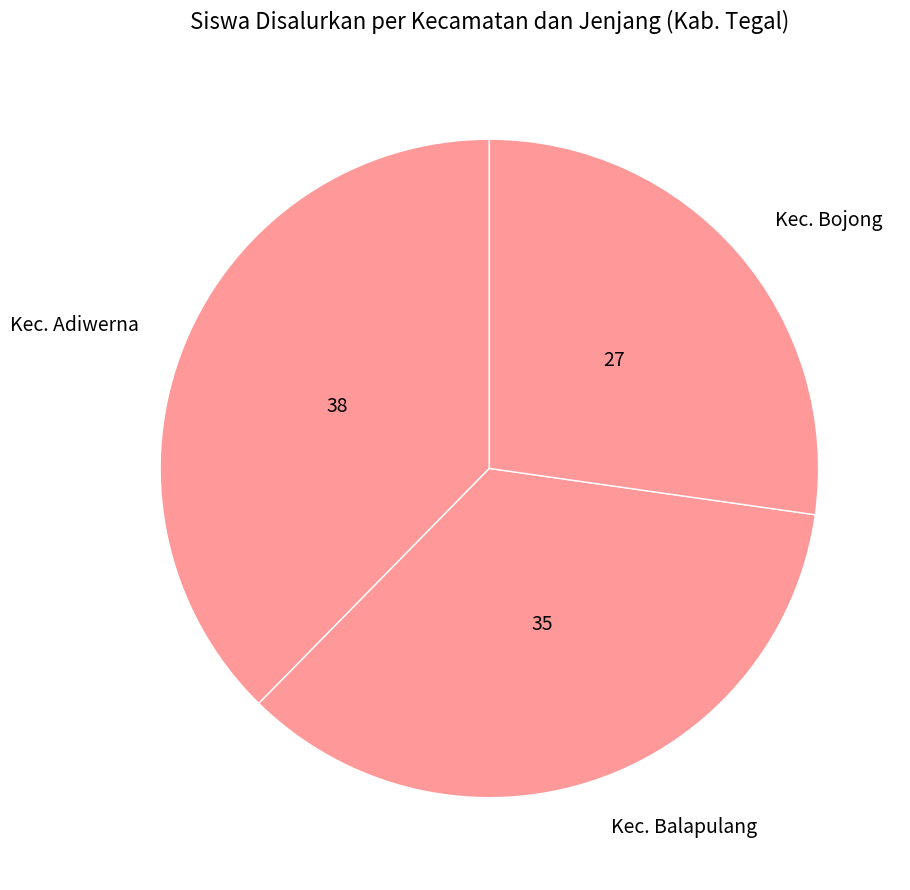

What is the largest slice in the pie chart?

Kec. Adiwerna